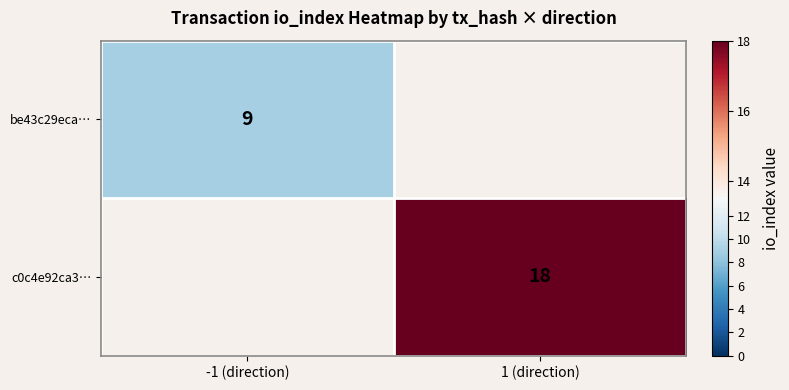

True or false: be43c29eca… has a value of 9 at -1 (direction).

True